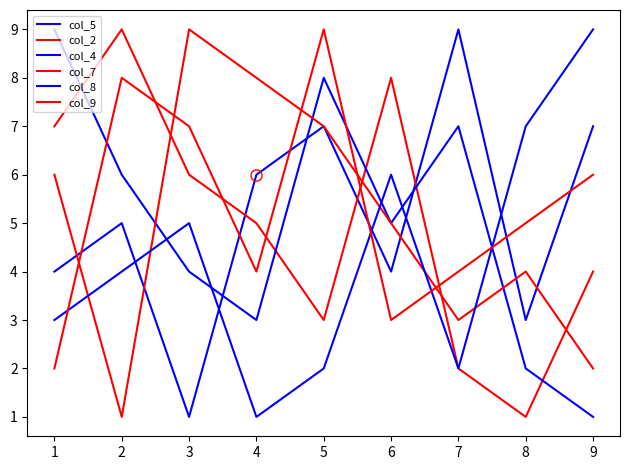

Does the chart have visible grid lines?

No